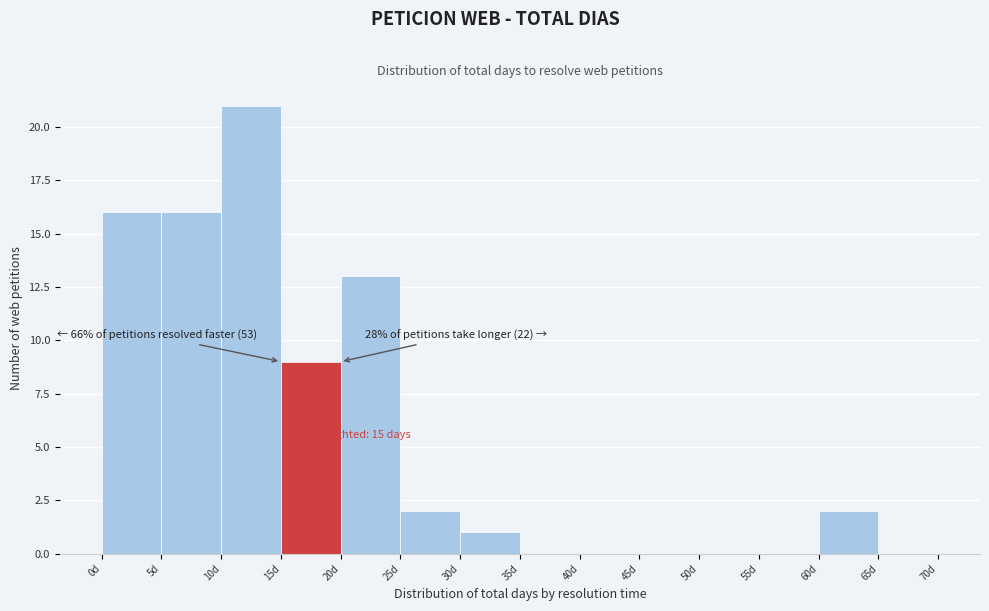

Over which range of the x-axis is the bar tallest?

10 to 15